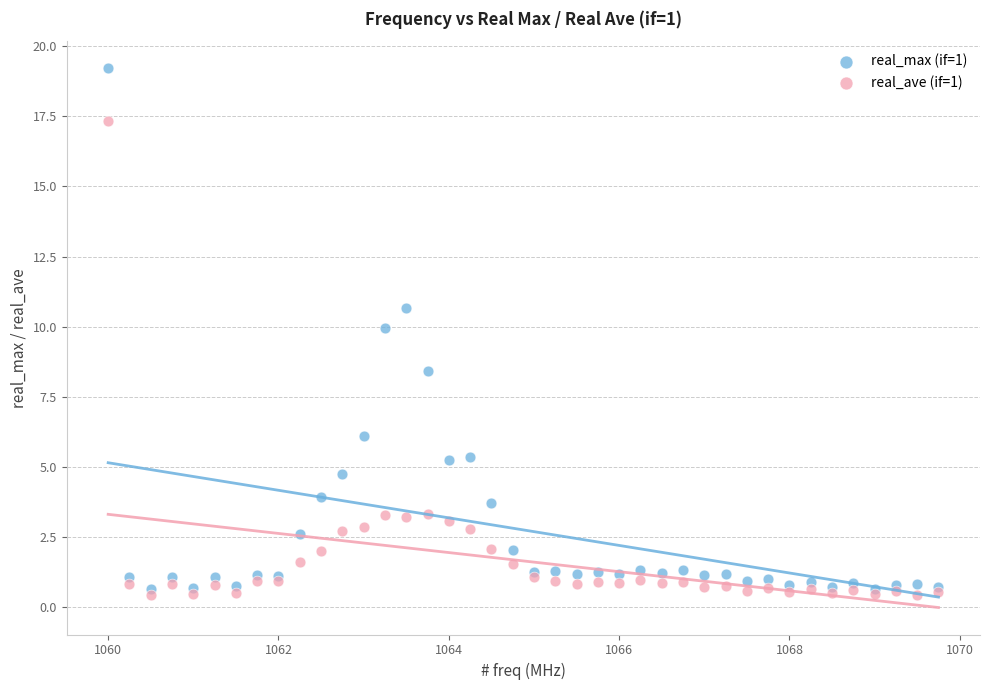

What are all the series names shown in the legend?

real_max (if=1), real_ave (if=1)